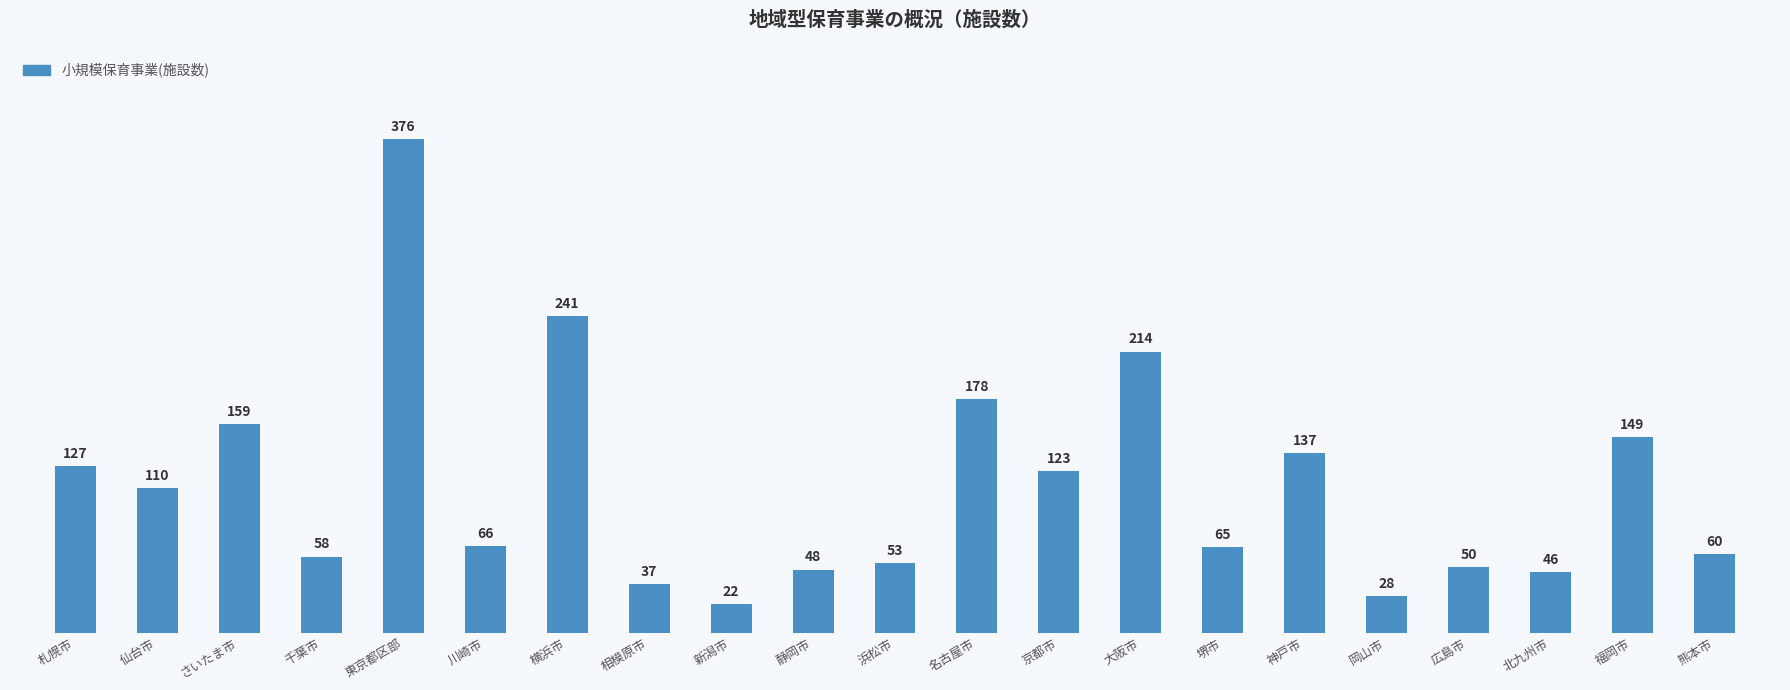

What is the value of the 21st bar from the left?

60